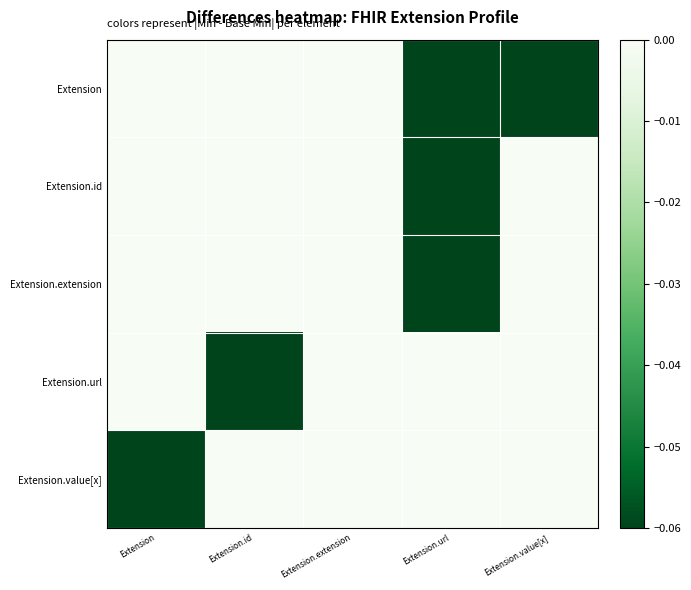

Which series has the widest spread of values?

Extension